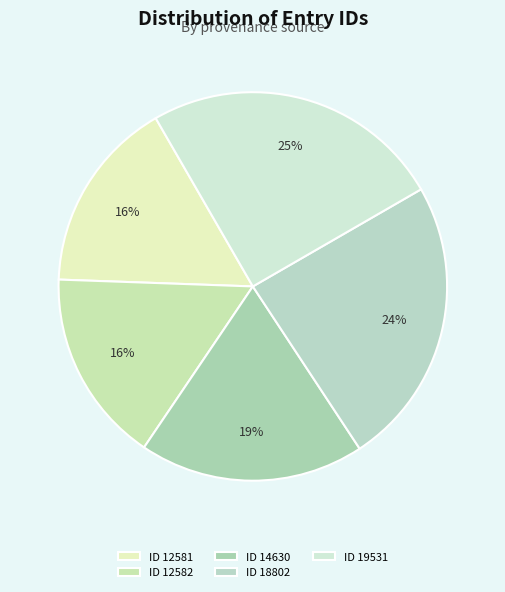

Is there any slice that represents more than half of the pie?

No